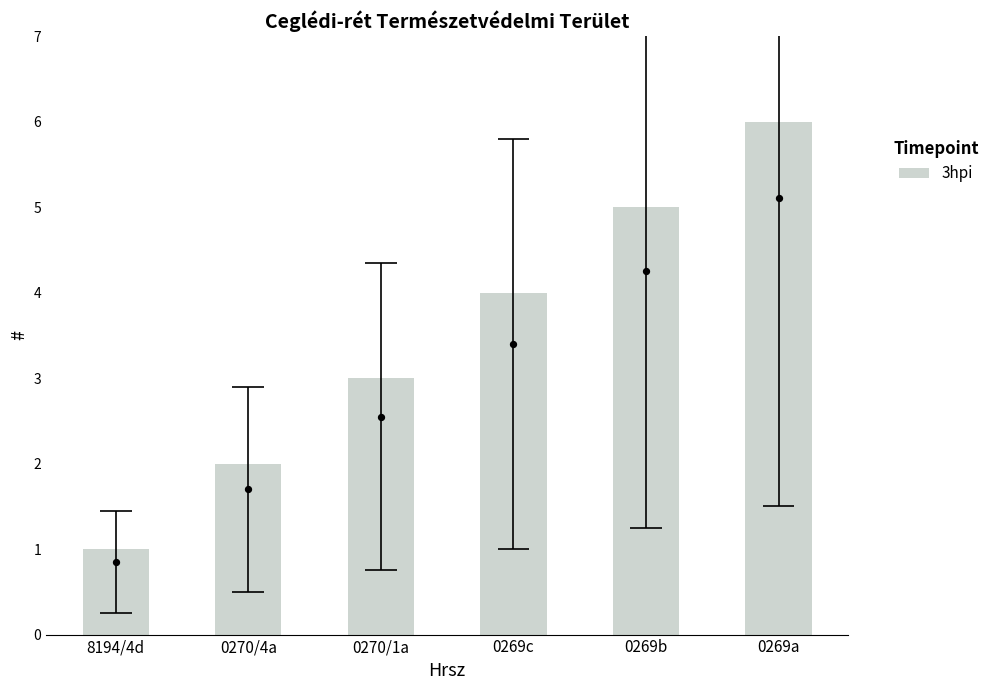

What is the change in value from 8194/4d to 0270/1a?

+2